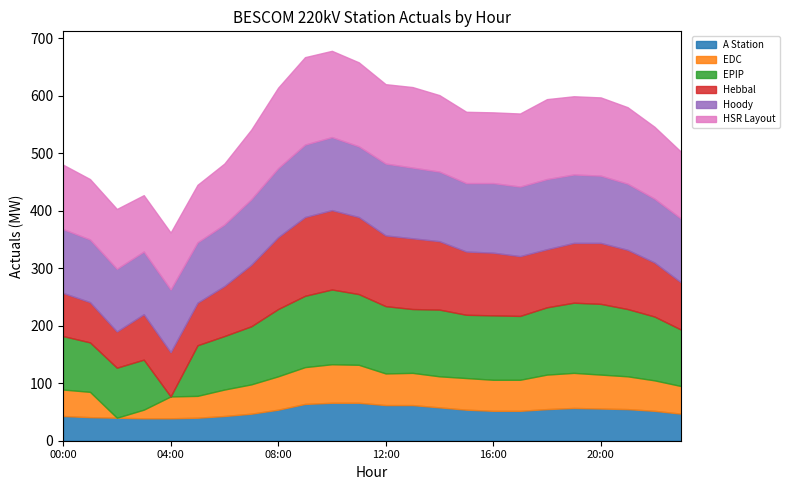

How many lines are shown in the chart?

6